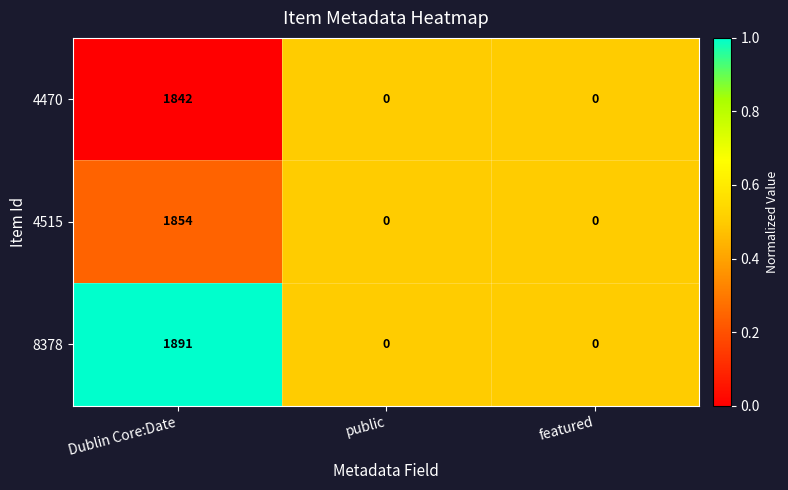

How many 4470 values are between 0 and 1842?

3